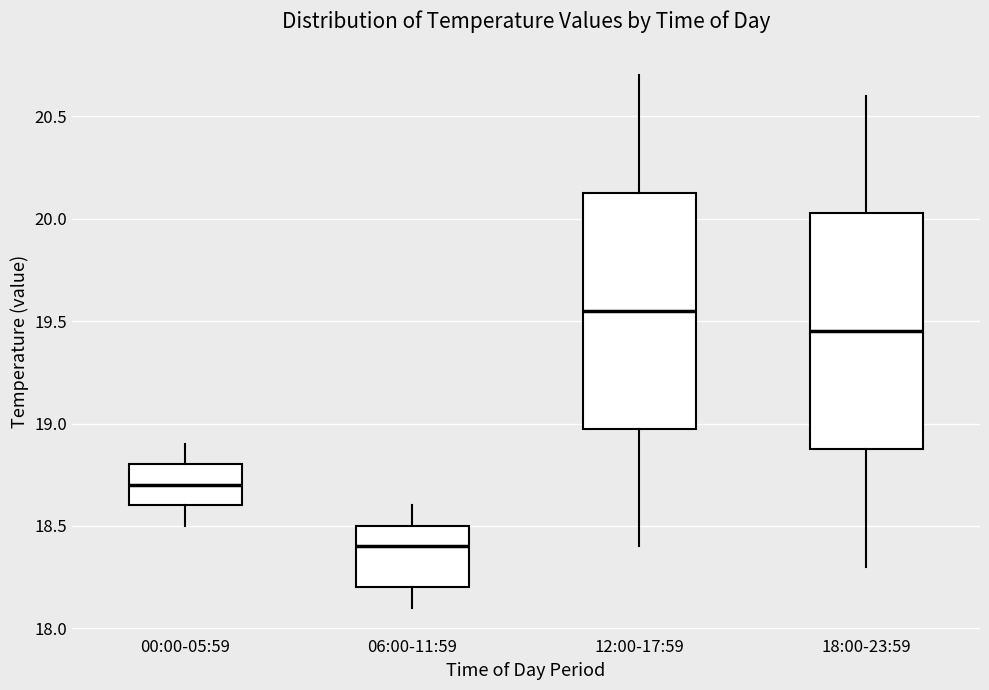

Which box has the lowest median line?

06:00-11:59